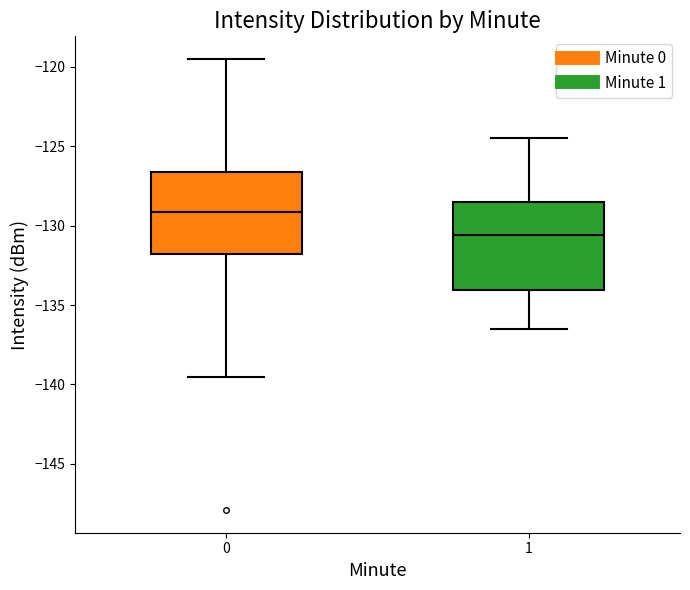

Which box's median line is the lowest?

1